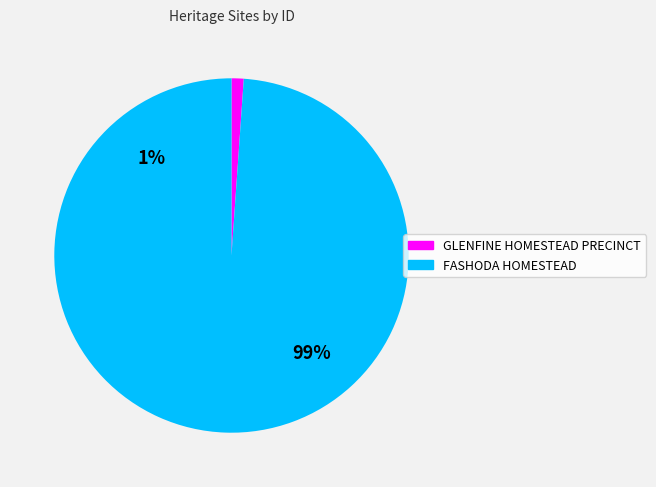

The FASHODA HOMESTEAD slice represents 87% of the pie. True or false?

False